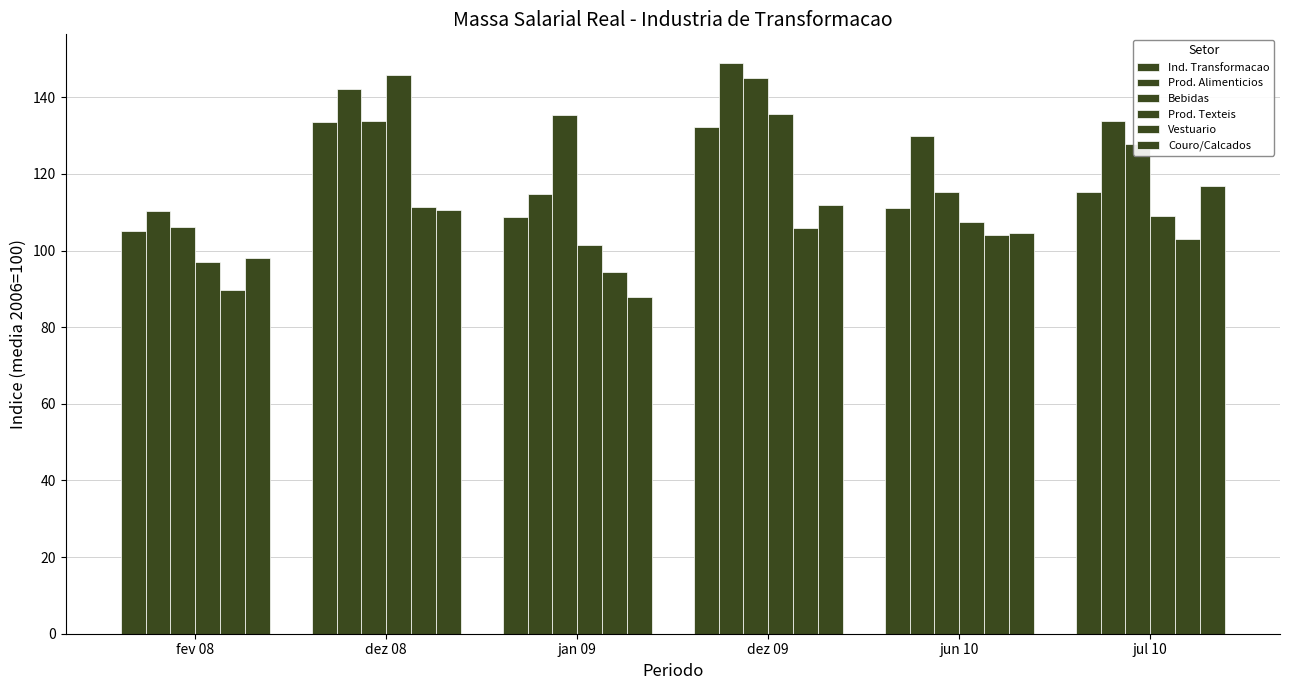

Count the number of categories in the chart.

6